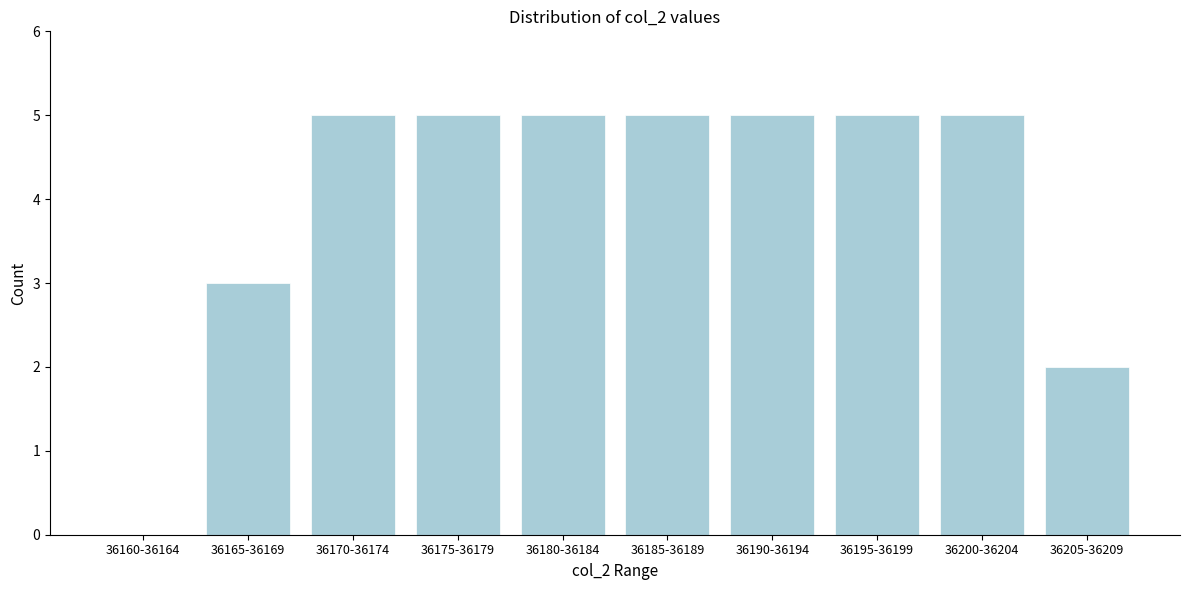

Reading left to right, list all the values displayed in this chart.

36160-36164=0	36165-36169=3	36170-36174=5	36175-36179=5	36180-36184=5	36185-36189=5	36190-36194=5	36195-36199=5	36200-36204=5	36205-36209=2